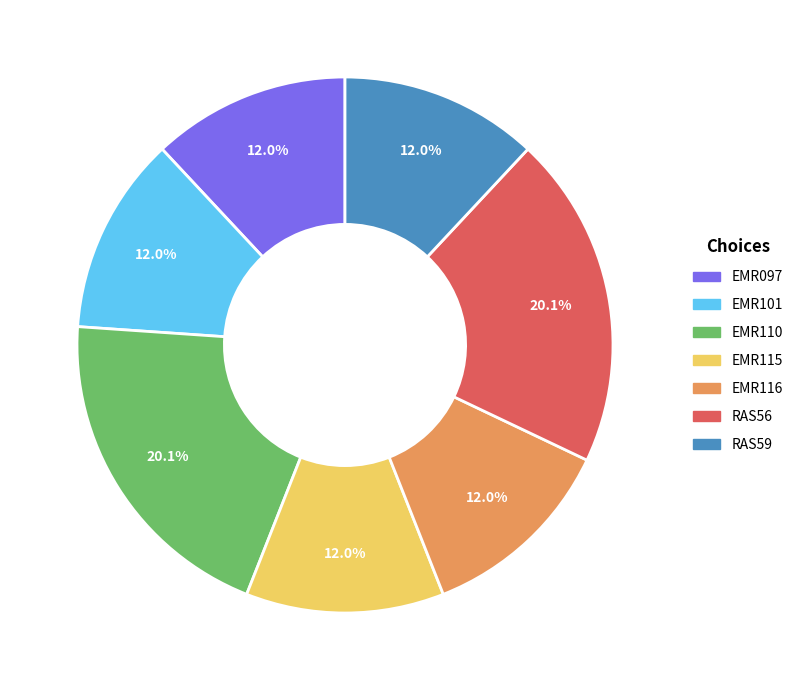

What percentage is the RAS59 slice, to the nearest percent?

12%